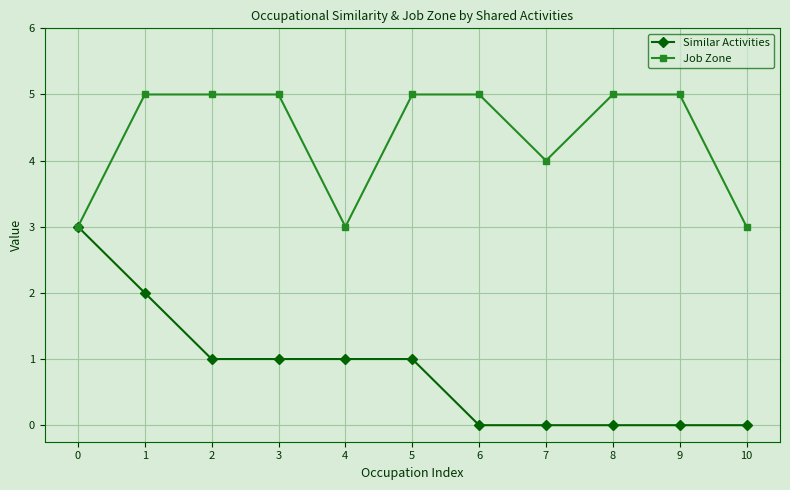

What is the maximum value for Similar Activities?

3